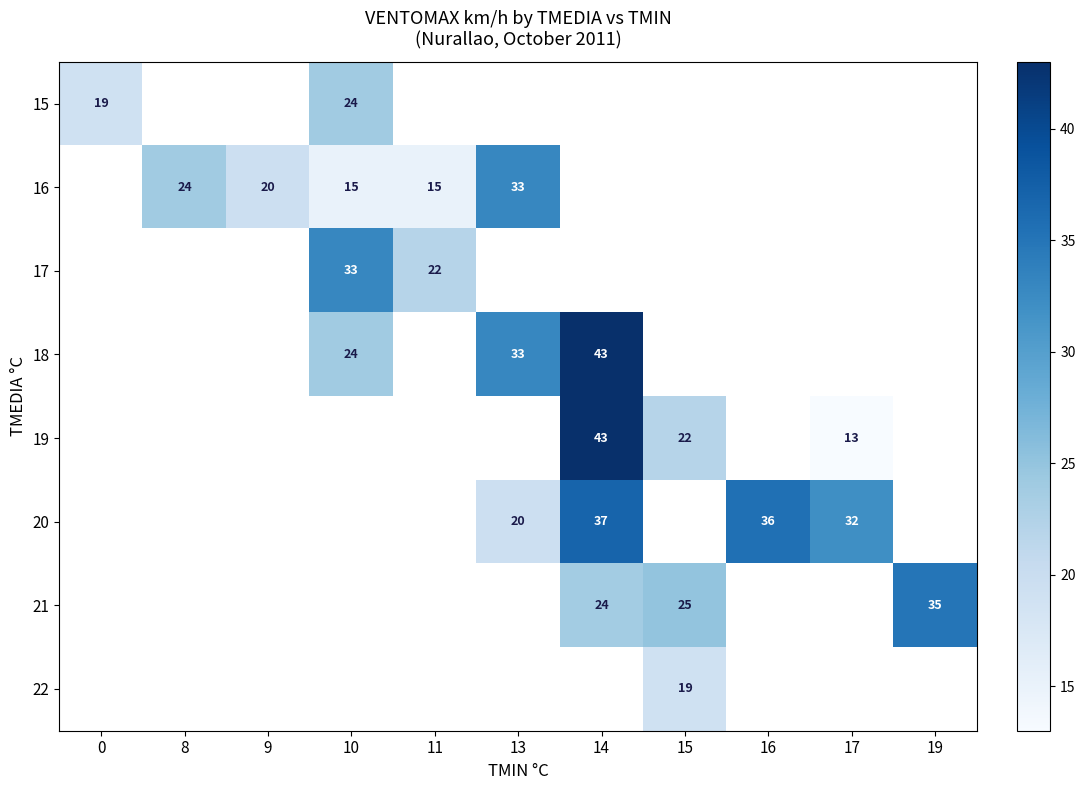

True or false: 15 has a value of 26 at 0.

False